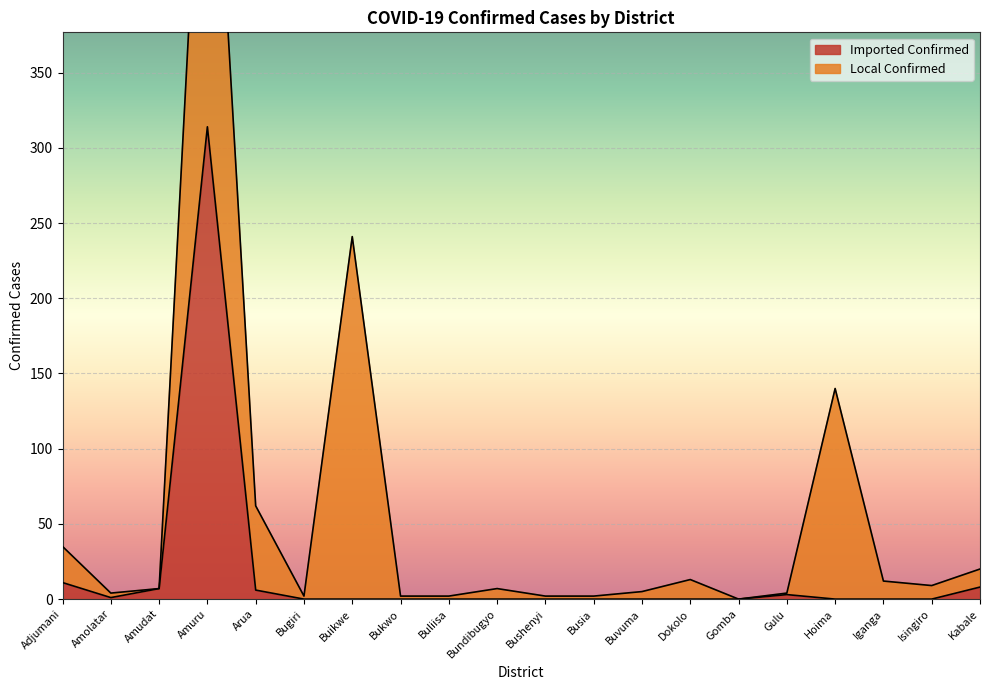

What is the label of the 14th point from the left?

Dokolo